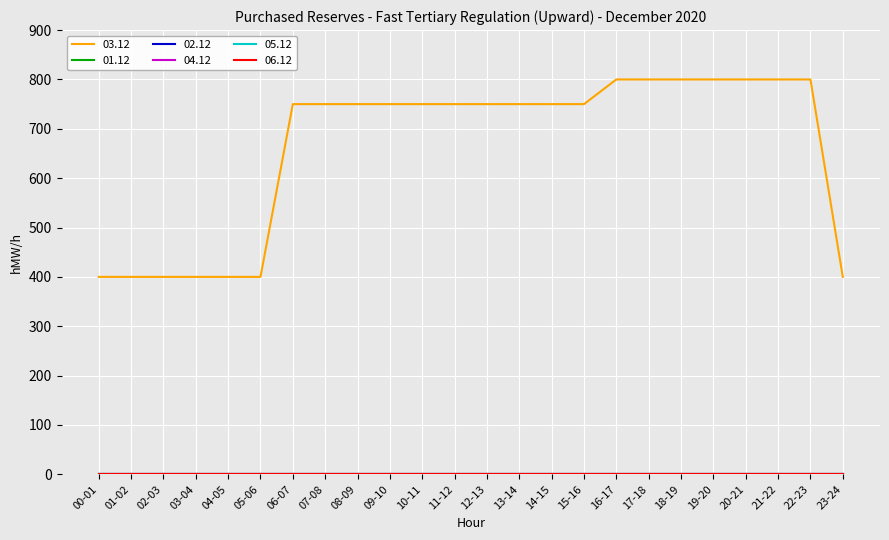

Does the chart display data point markers on the line(s)?

No